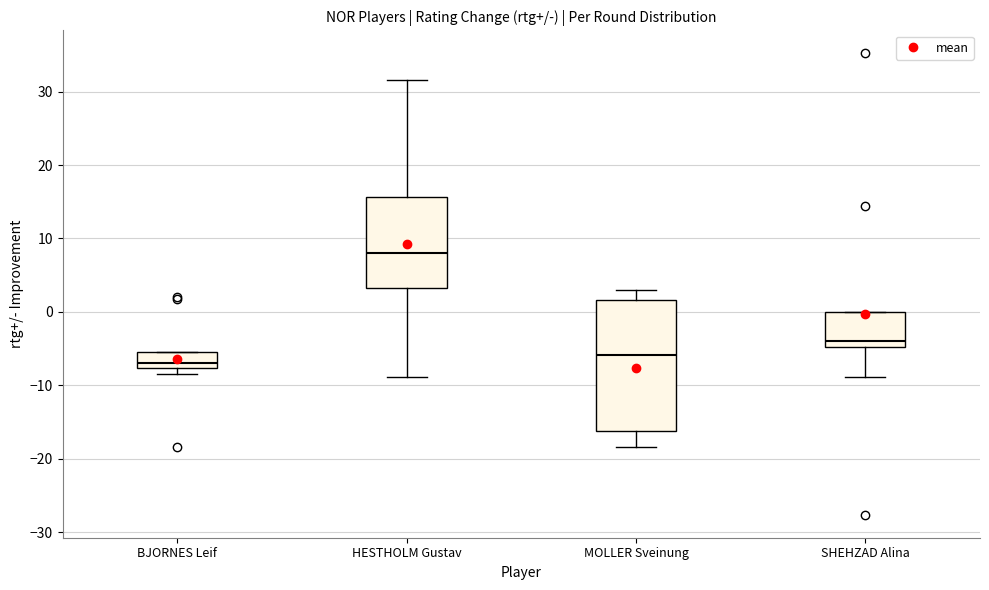

Which box's median line is the lowest?

BJORNES Leif